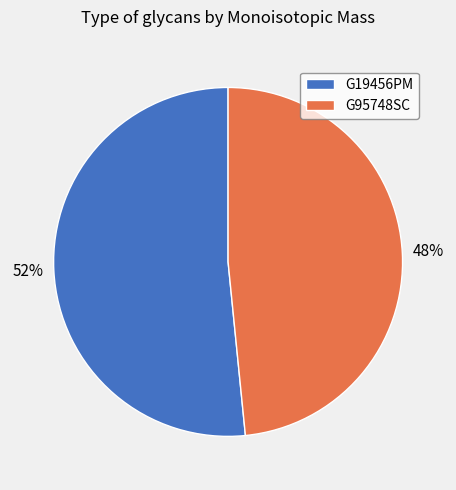

What is the majority slice?

G19456PM